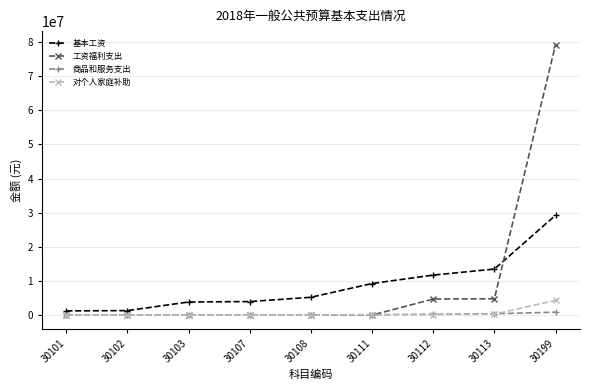

What is the total value across all series at 30199?

113612306